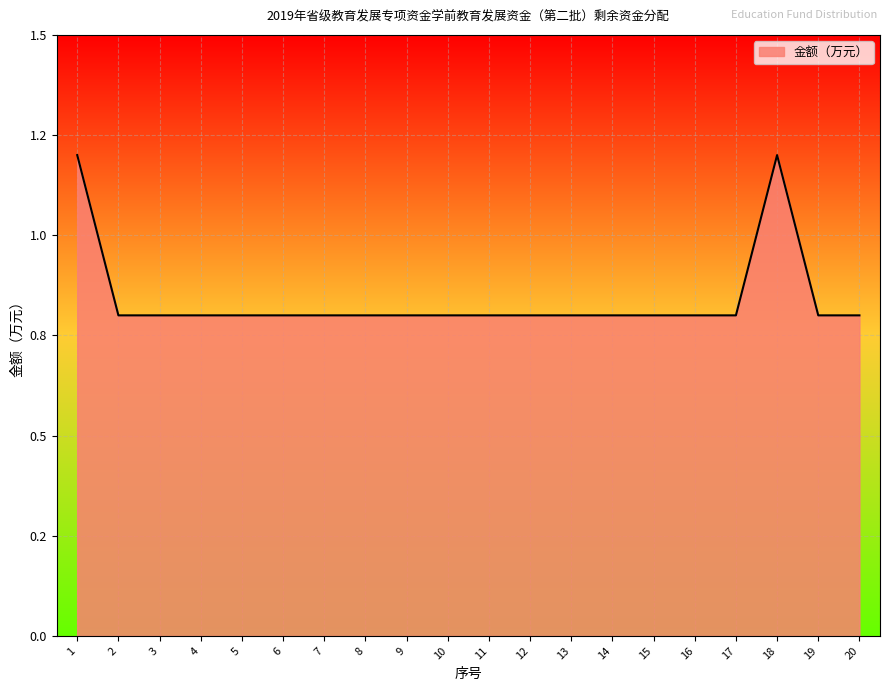

Does the chart have visible grid lines?

Yes